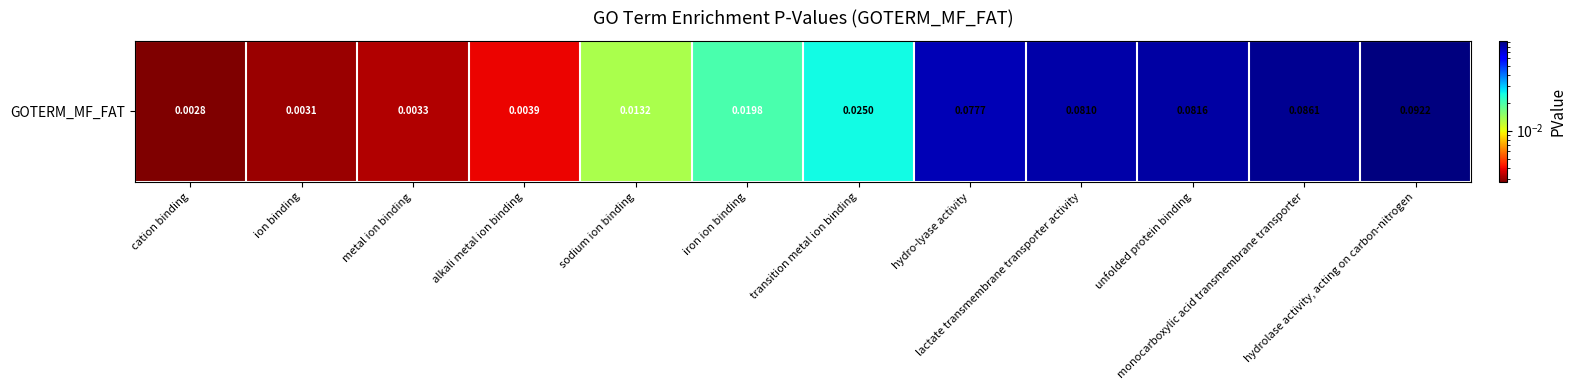

Is it true that the value at metal ion binding is 0.0?

False